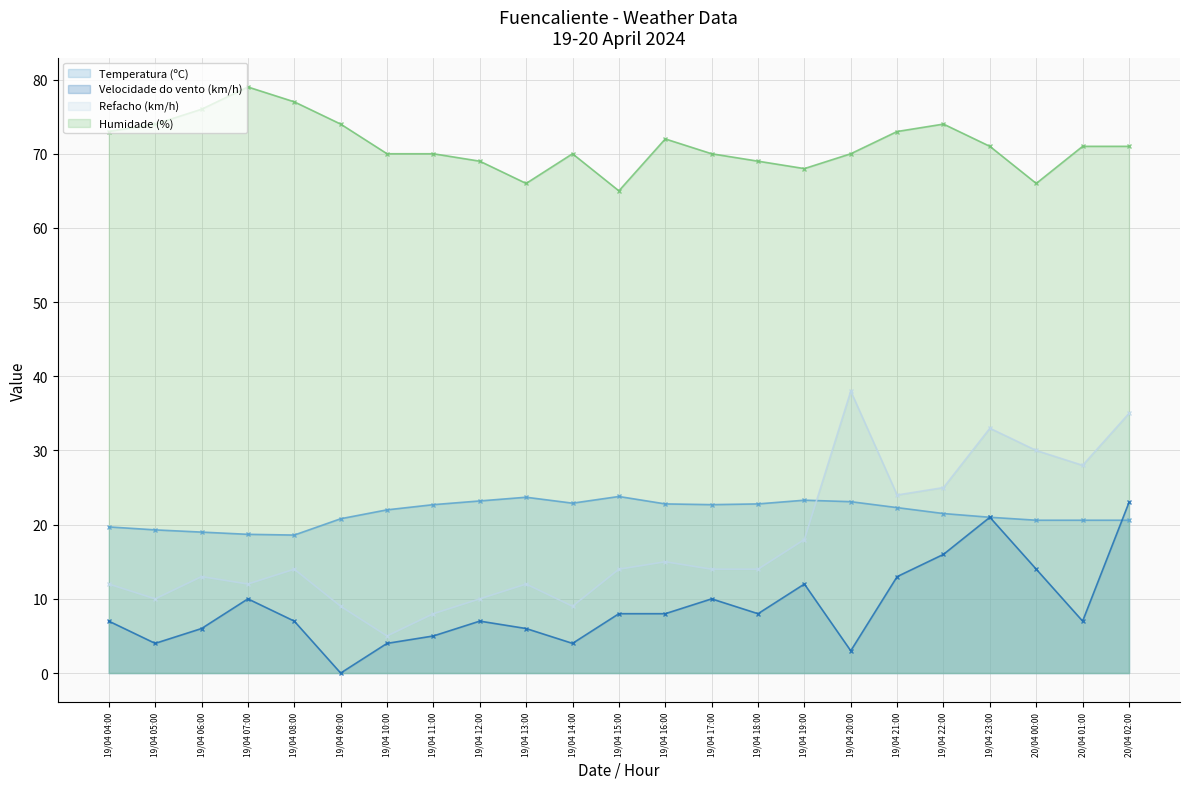

What is the label of the 15th point from the left?

19/04 18:00